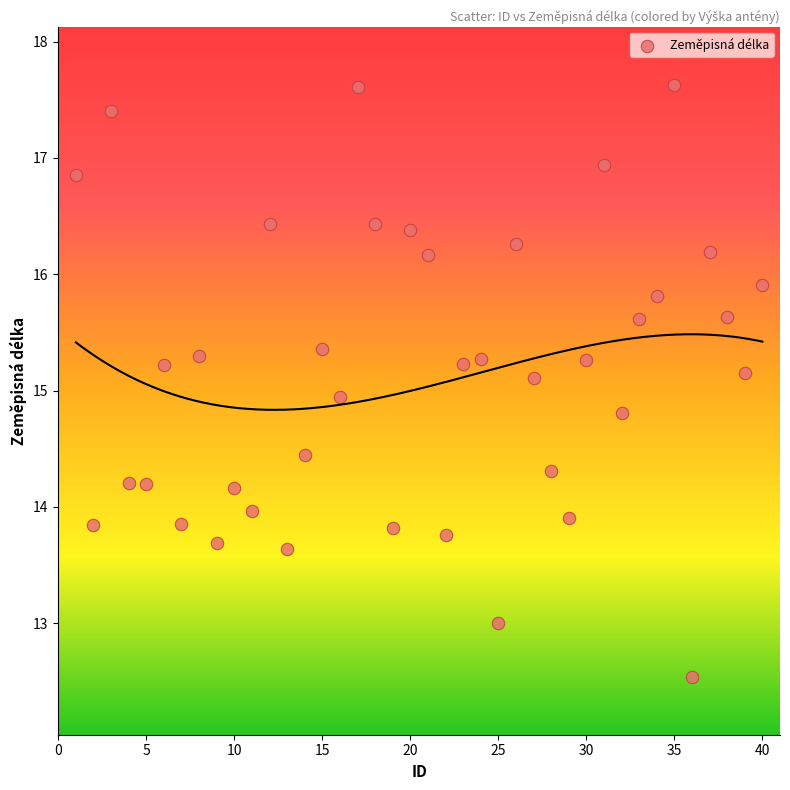

What is the range of X values (max minus min)?

39.0